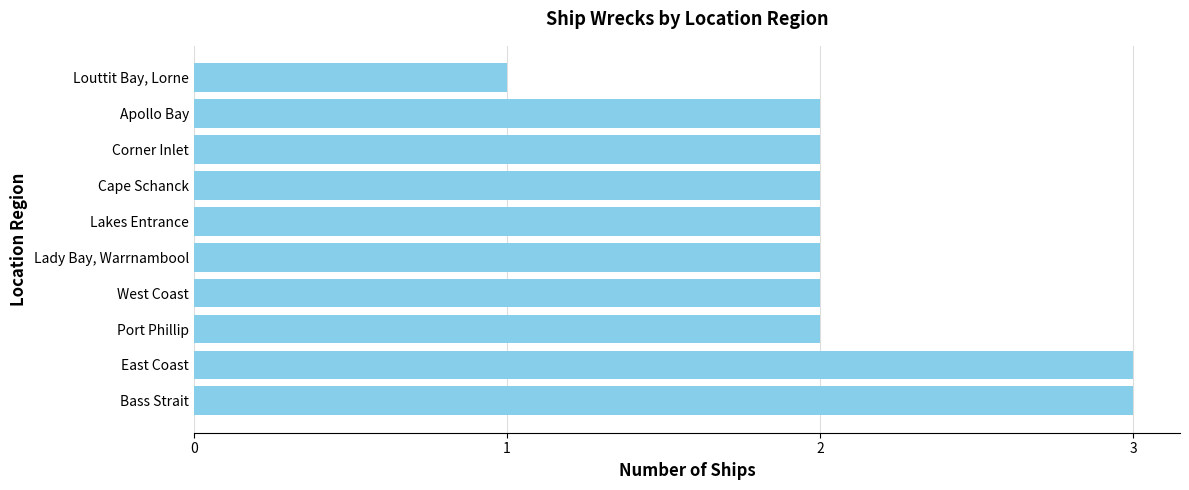

What is the maximum value shown in the chart?

3